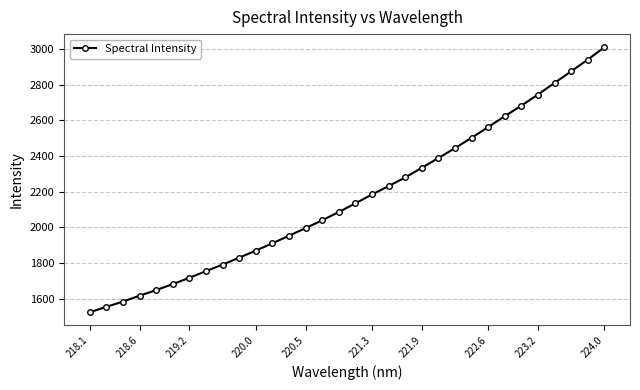

What is the smallest value displayed?

1523.7